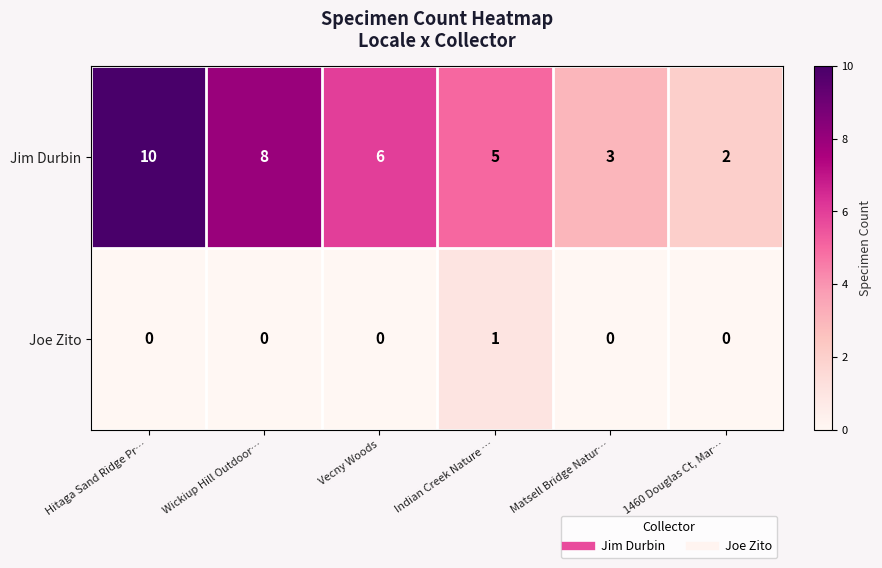

The value of Jim Durbin at 1460 Douglas Ct, Mar… is 1. True or false?

False